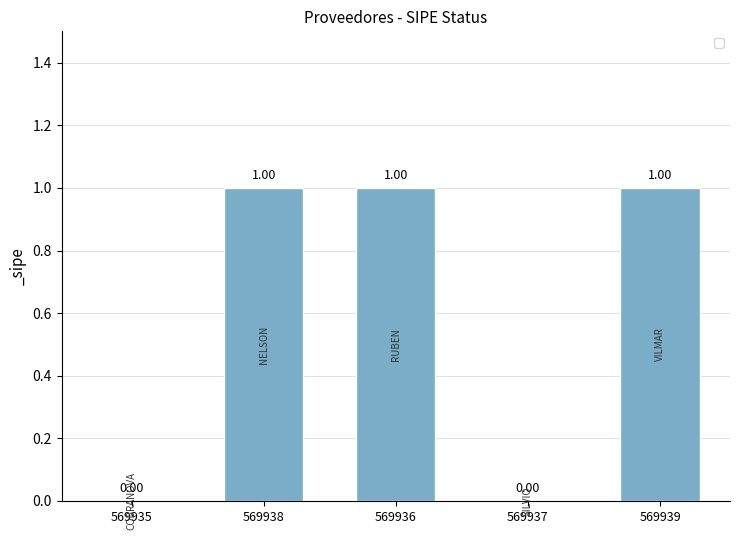

What is the change in value from 569935 to 569939?

+1